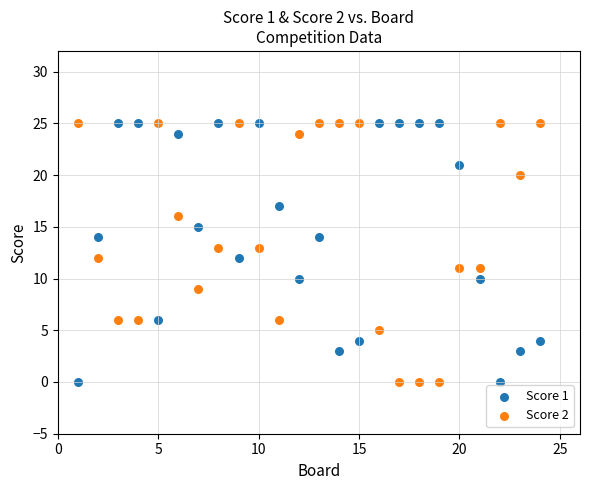

Across all data points, what is the range of Y values (max minus min)?

25